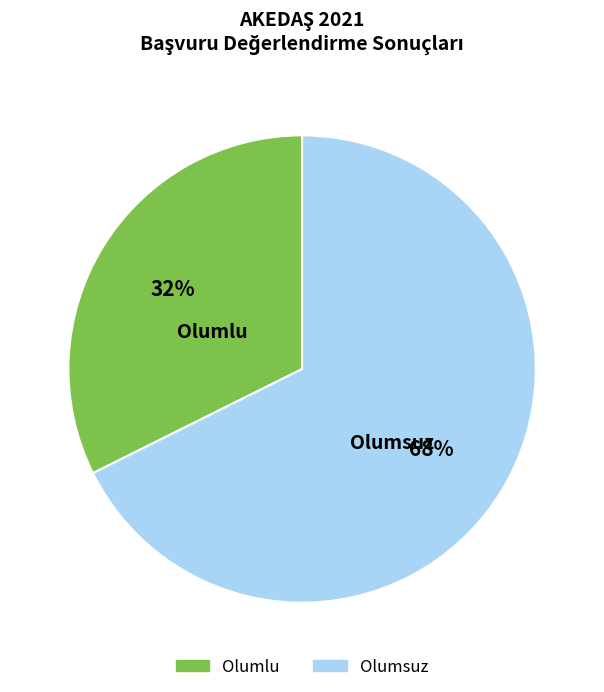

To the nearest percent, what is the average slice percentage?

50%